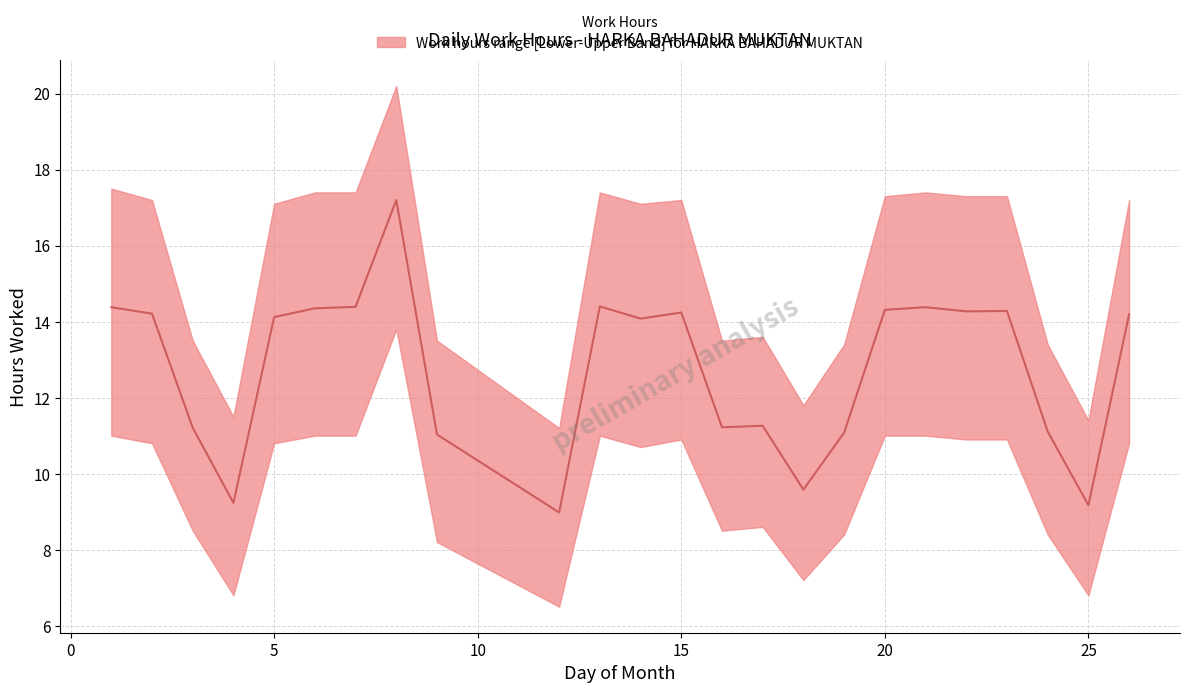

What is the value of the 2nd point from the left?

14.2